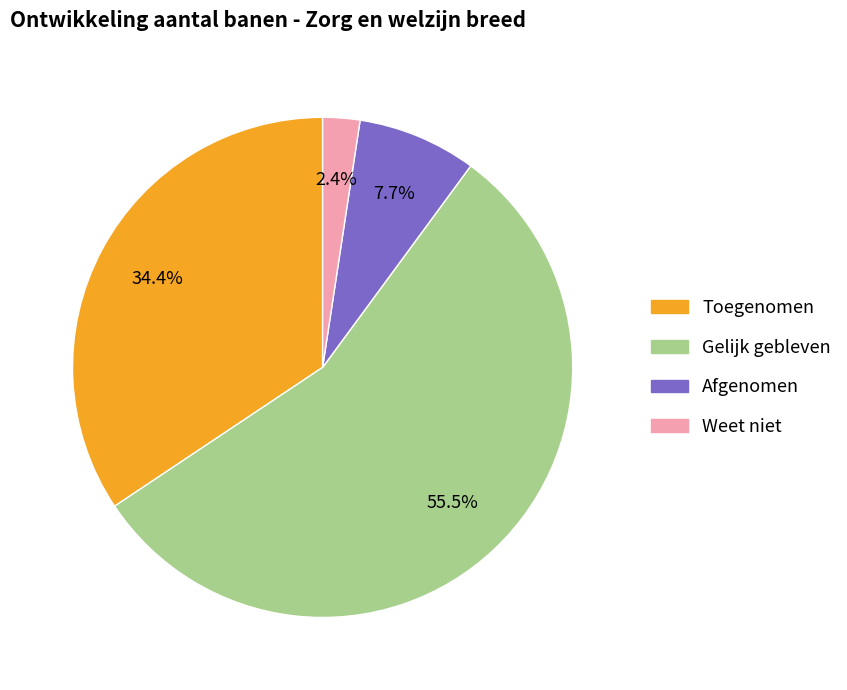

The Toegenomen slice represents 34% of the pie. True or false?

True